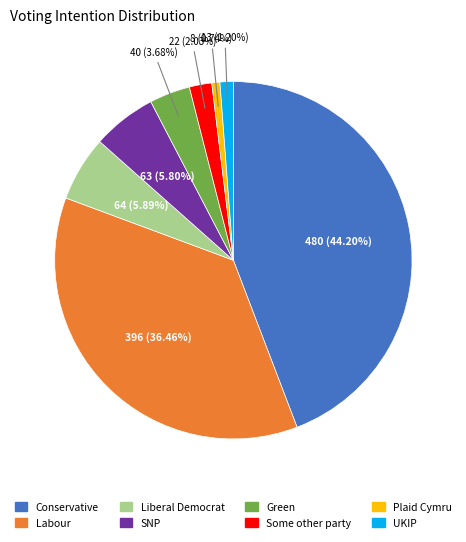

To the nearest percent, what is the average slice percentage?

12%